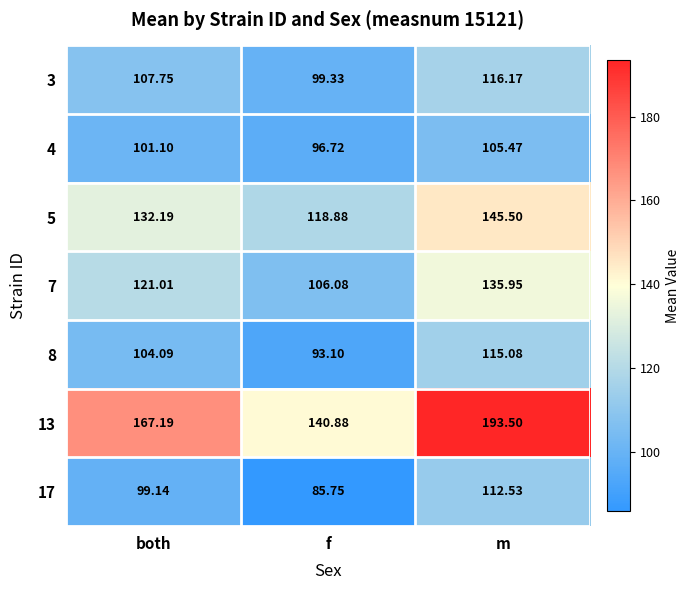

Which series changed the most between both and f?

13